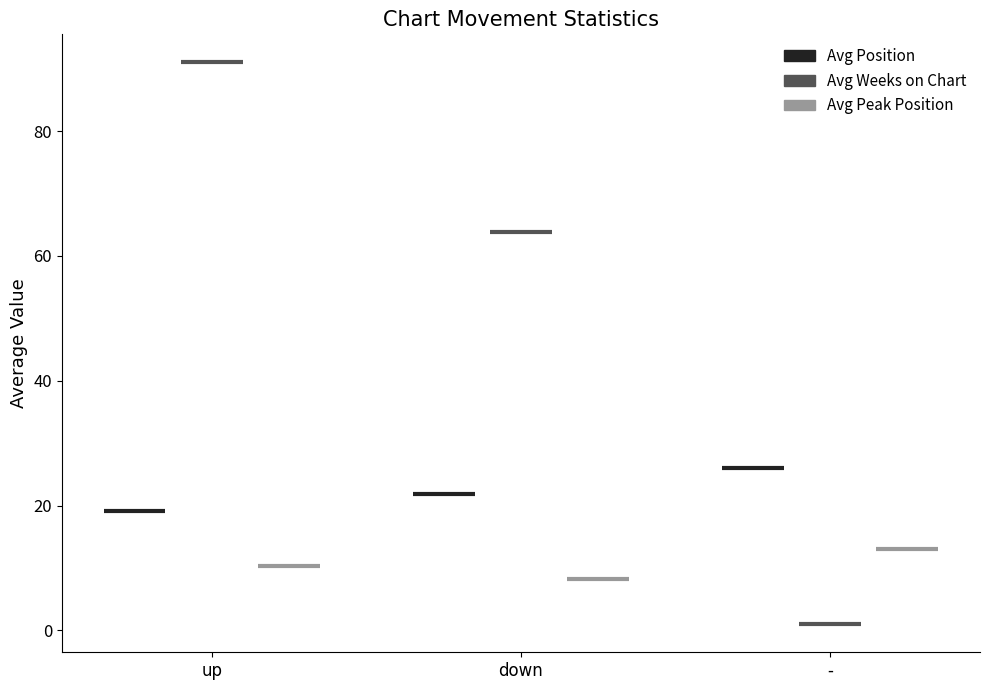

What is the total value across all series at -?

40.5